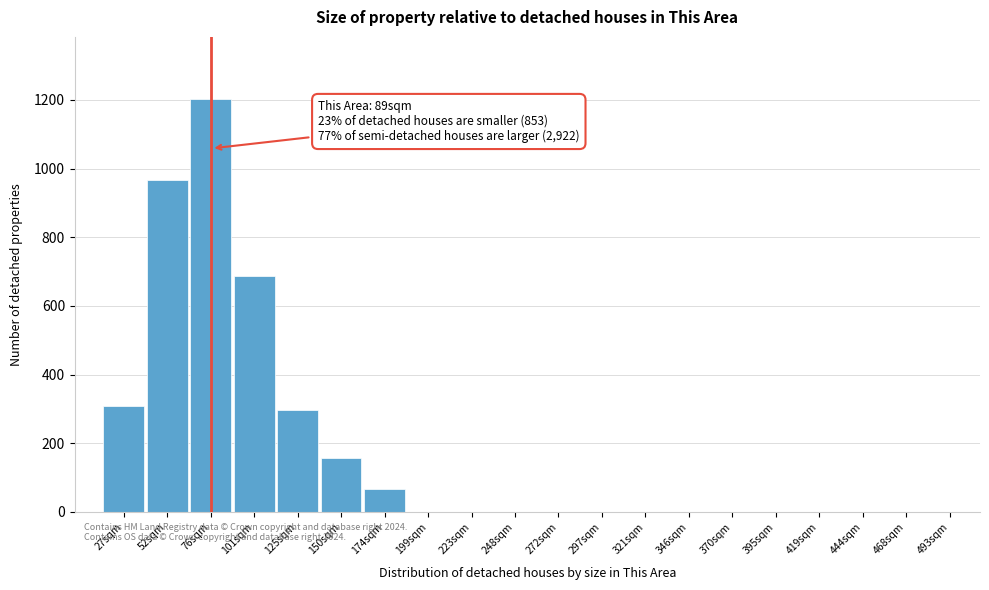

Reading left to right, list all the values displayed in this chart.

27sqm=307	52sqm=968	76sqm=1203	101sqm=687	125sqm=298	150sqm=157	174sqm=68	199sqm=0	223sqm=0	248sqm=0	272sqm=0	297sqm=0	321sqm=0	346sqm=0	370sqm=0	395sqm=0	419sqm=0	444sqm=0	468sqm=0	493sqm=0